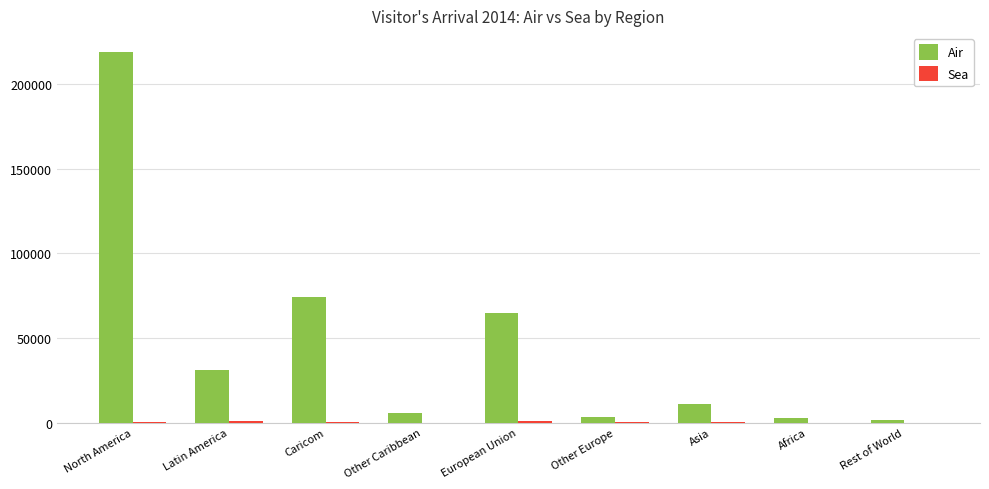

Which series has the largest total across all categories?

Air